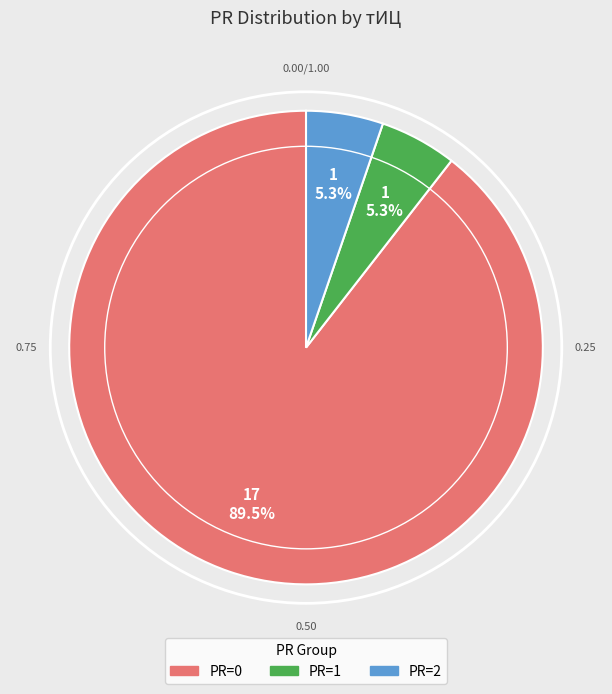

Does any single category account for the majority?

Yes